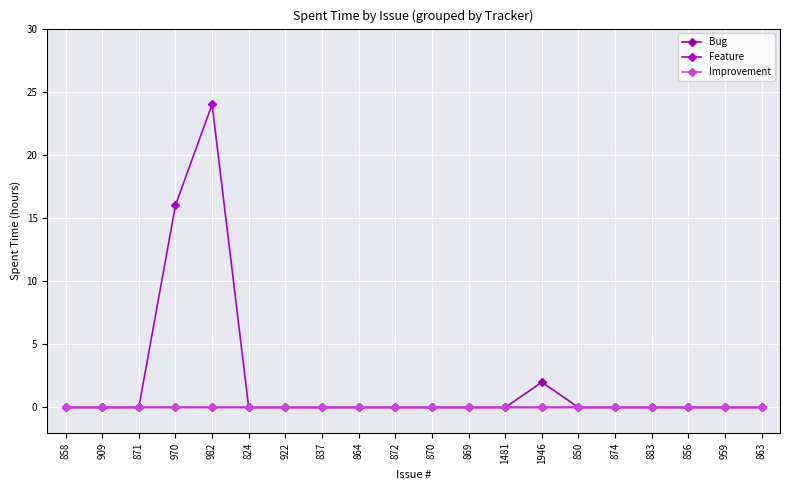

Is the value of Improvement at 874 greater than the value of Feature at 837?

No